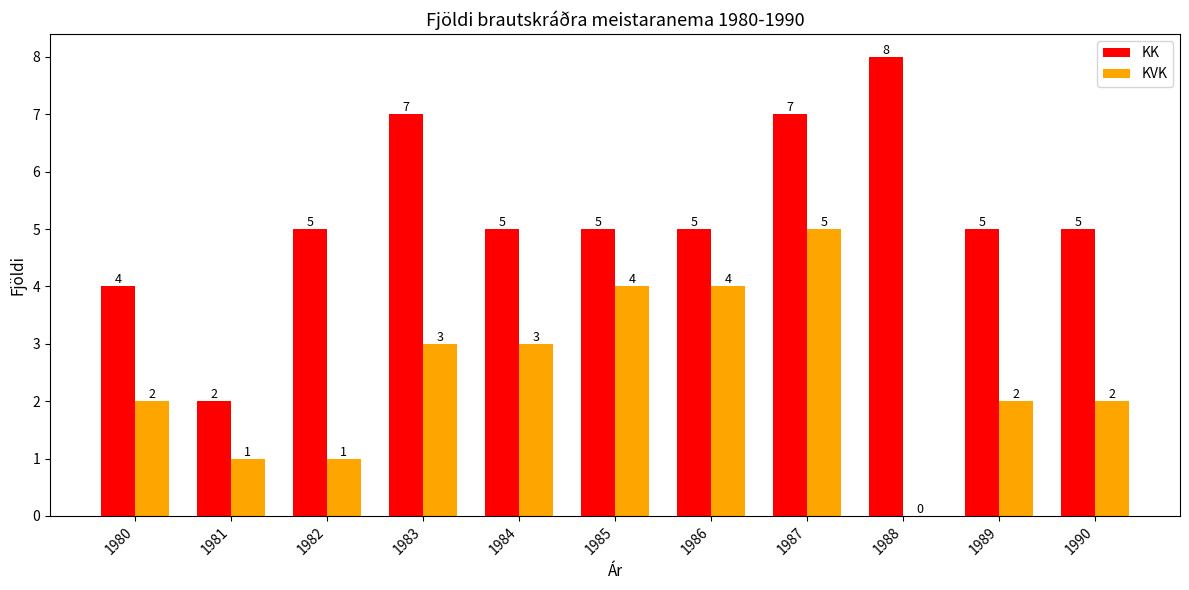

What are all the series names shown in the legend?

KK, KVK